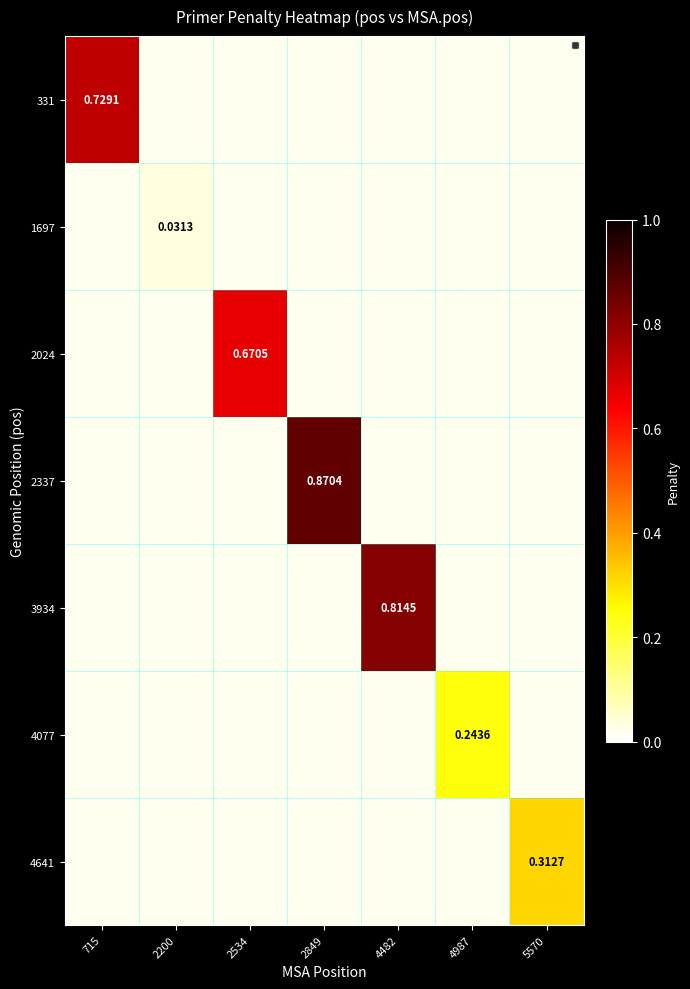

Which series has the largest total across all categories?

2337